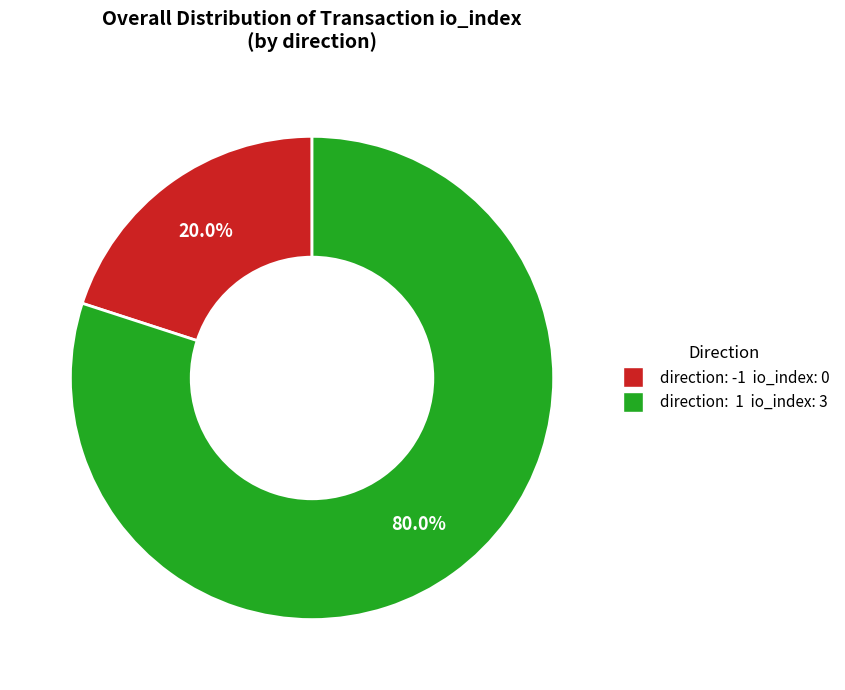

Is there a majority slice in this chart?

Yes